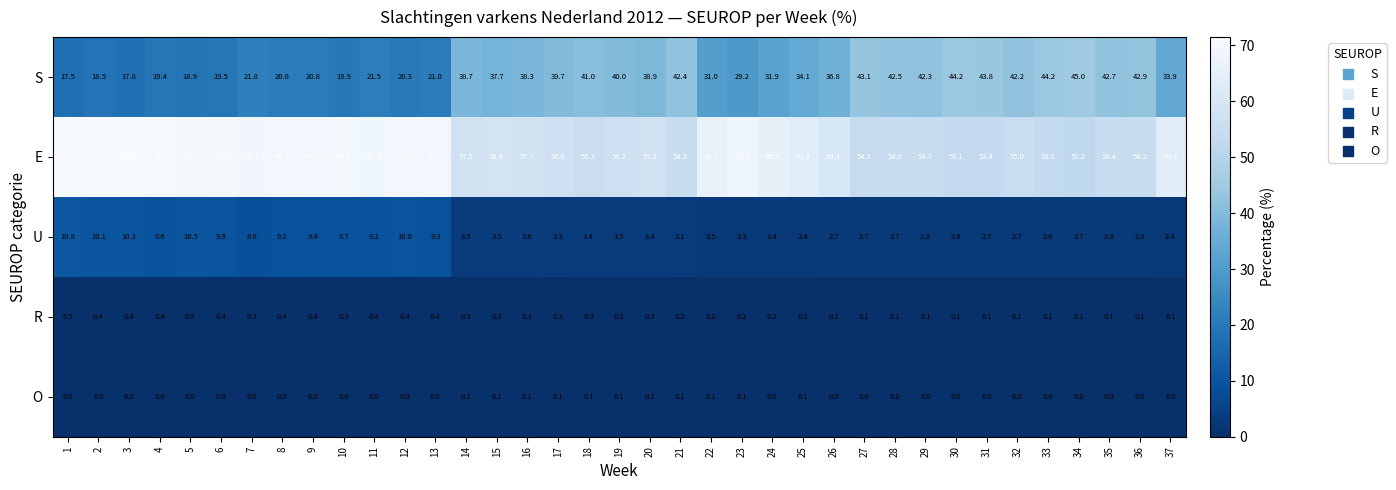

How many data points does each series have?

37